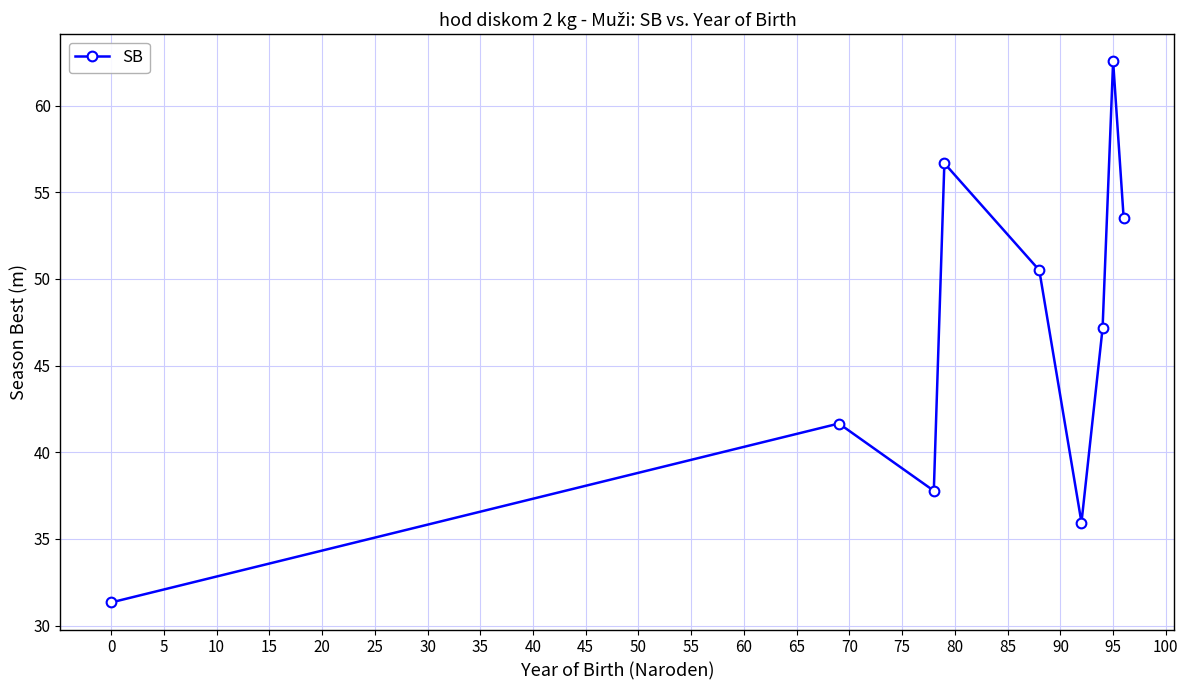

How many points are higher than both their immediate neighbors (excluding endpoints)?

3